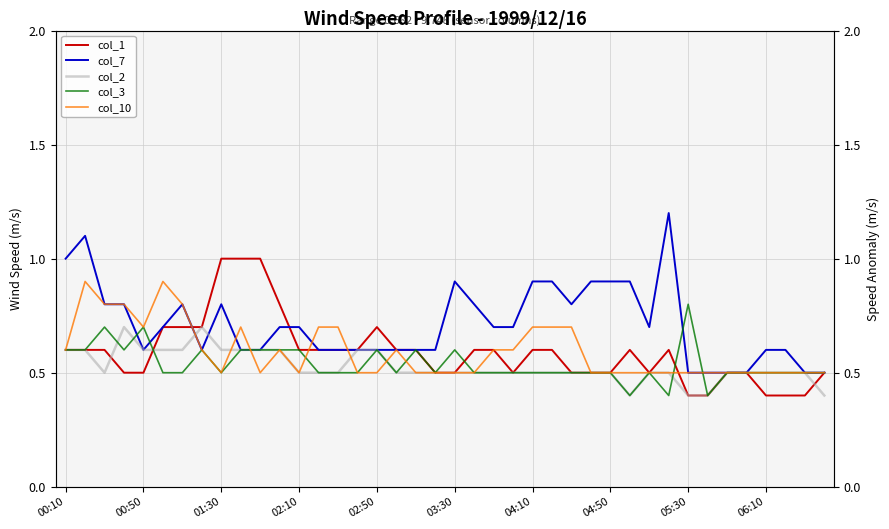

What are all the series names shown in the legend?

col_1, col_7, col_2, col_3, col_10